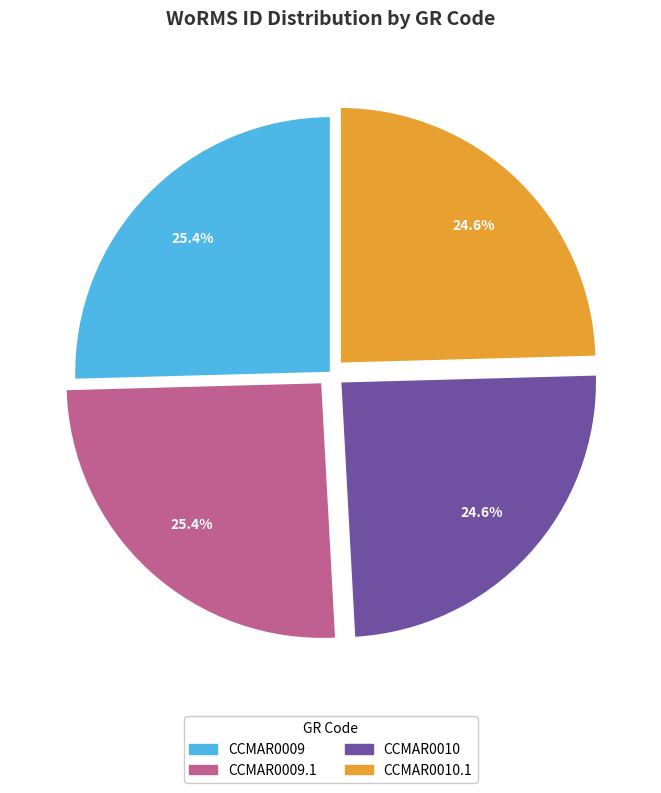

Is it true that CCMAR0009 is 17% of the pie?

False